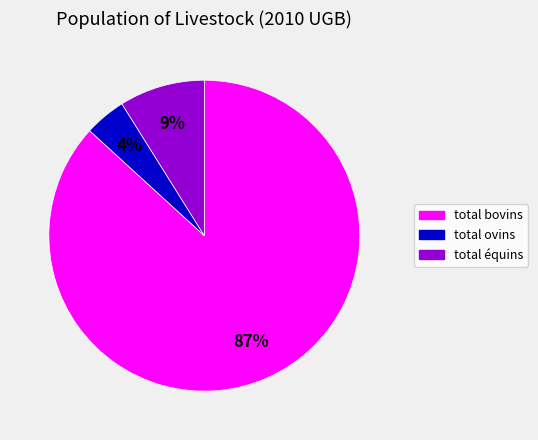

What percentage is the total ovins slice, to the nearest percent?

4%